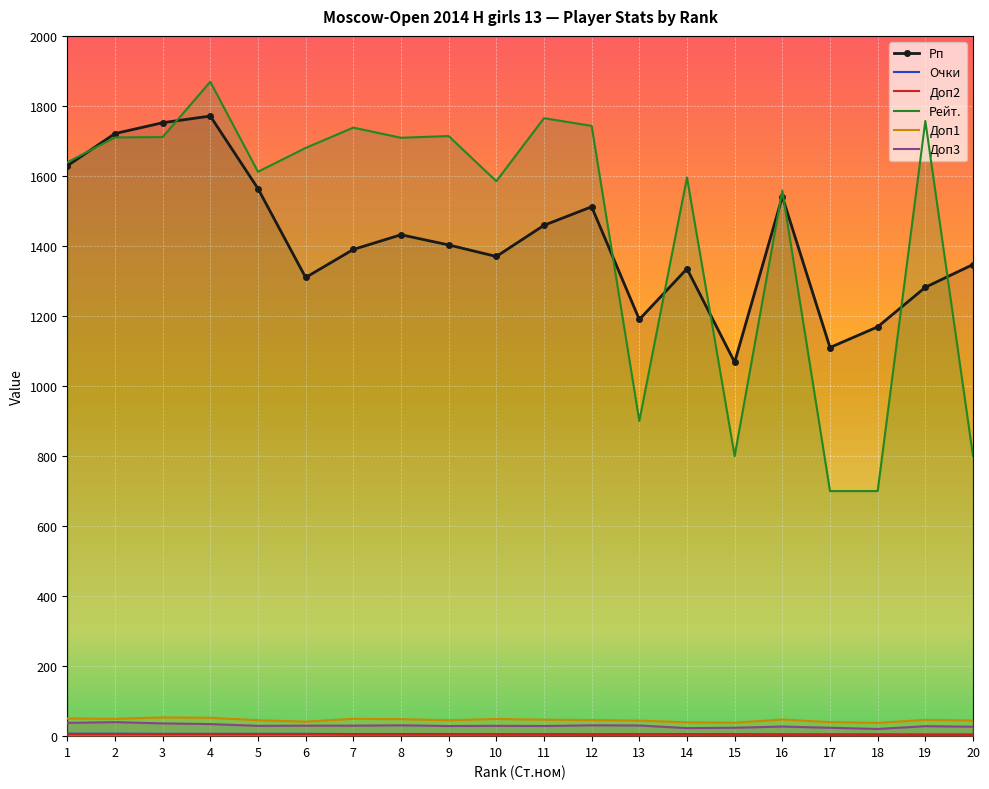

Reading right to left, transcribe all the data shown in this chart.

Рп: 1347.0	1282.0	1169.0	1110.0	1541.0	1068.0	1335.0	1190.0	1512.0	1459.0	1370.0	1403.0	1432.0	1390.0	1310.0	1564.0	1771.0	1752.0	1721.0	1629.0
Очки: 4.5	4.5	5.0	5.0	5.0	5.5	5.5	5.5	5.5	5.5	5.5	6.0	6.0	6.0	6.5	6.5	6.5	6.5	7.0	7.0
Доп2: 4.0	4.0	4.0	4.0	4.0	4.0	5.0	5.0	4.0	5.0	5.0	5.0	5.0	5.0	6.0	6.0	6.0	6.0	6.0	6.0
Рейт.: 800.0	1757.0	700.0	700.0	1558.0	800.0	1596.0	900.0	1743.0	1765.0	1585.0	1714.0	1709.0	1738.0	1680.0	1612.0	1869.0	1711.0	1710.0	1639.0
Доп1: 44.5	46.5	38.0	40.0	47.5	38.5	39.5	44.5	46.0	47.0	49.0	45.5	48.5	49.5	41.5	45.5	52.5	53.5	49.5	50.5
Доп3: 27.0	28.5	20.5	24.0	27.5	24.0	23.0	30.5	31.0	29.0	29.5	29.0	31.0	30.0	30.0	29.5	34.5	36.5	40.0	38.0